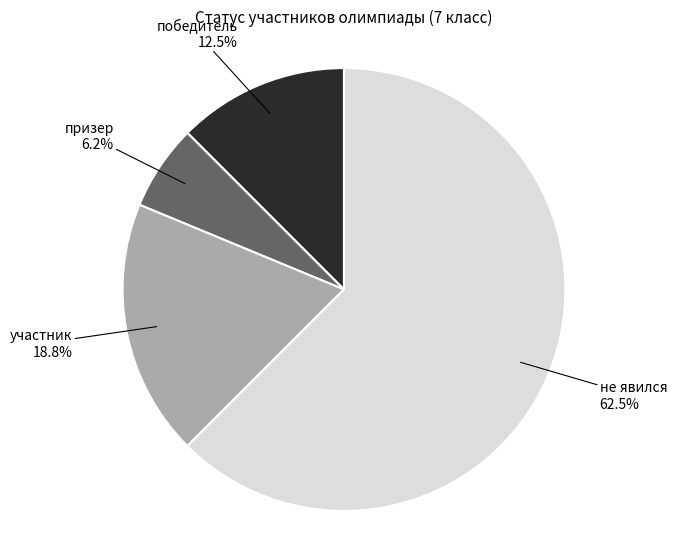

To the nearest percent, what is the difference between the участник and победитель slice percentages?

6%